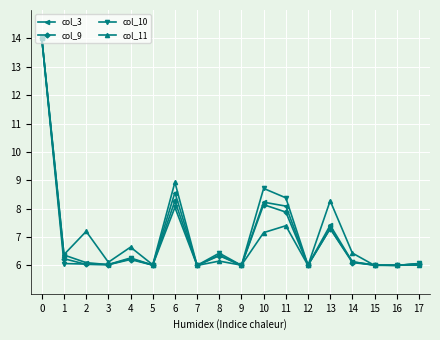

How many lines are shown in the chart?

4